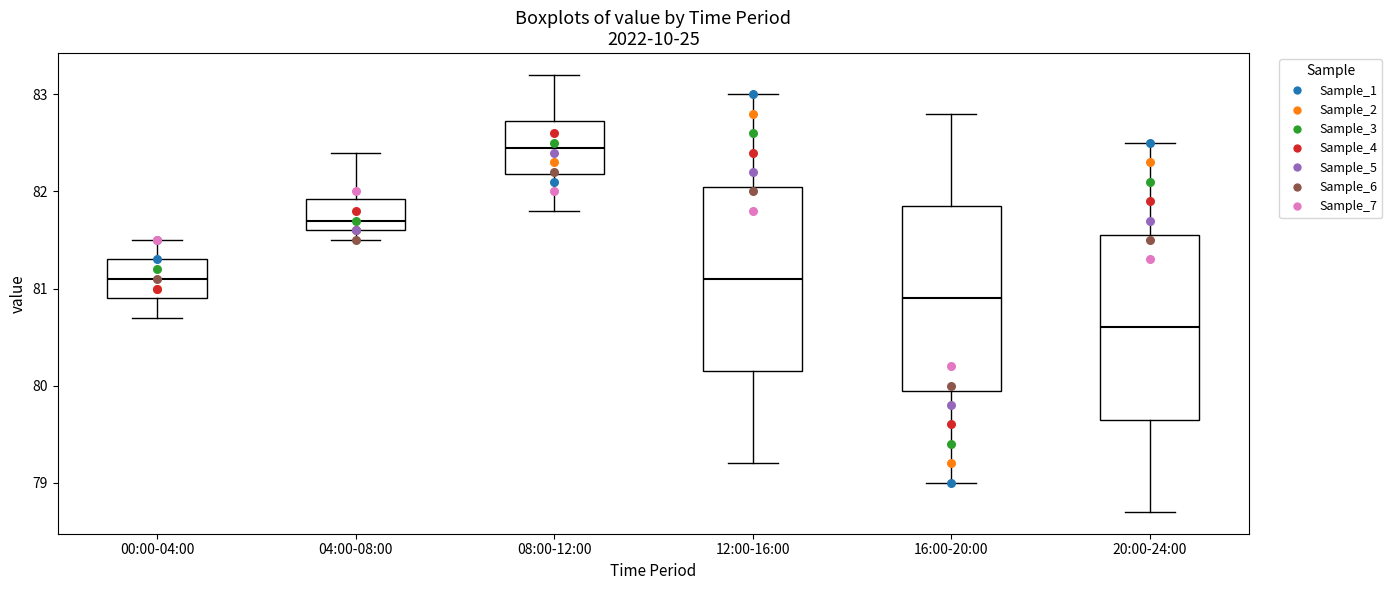

Reading left to right, read every box against the y-axis: the position of its median line, the range the box covers, and the ends of its whiskers. The values are not printed on the chart, so give them approximately, as read against the axis.

00:00-04:00: median 81.1, box 80.9 to 81.3, whiskers 80.7 to 81.5
04:00-08:00: median 81.7, box 81.6 to 81.9, whiskers 81.5 to 82.4
08:00-12:00: median 82.5, box 82.2 to 82.7, whiskers 81.8 to 83.2
12:00-16:00: median 81.1, box 80.2 to 82.1, whiskers 79.2 to 83.0
16:00-20:00: median 80.9, box 80.0 to 81.9, whiskers 79.0 to 82.8
20:00-24:00: median 80.6, box 79.7 to 81.6, whiskers 78.7 to 82.5